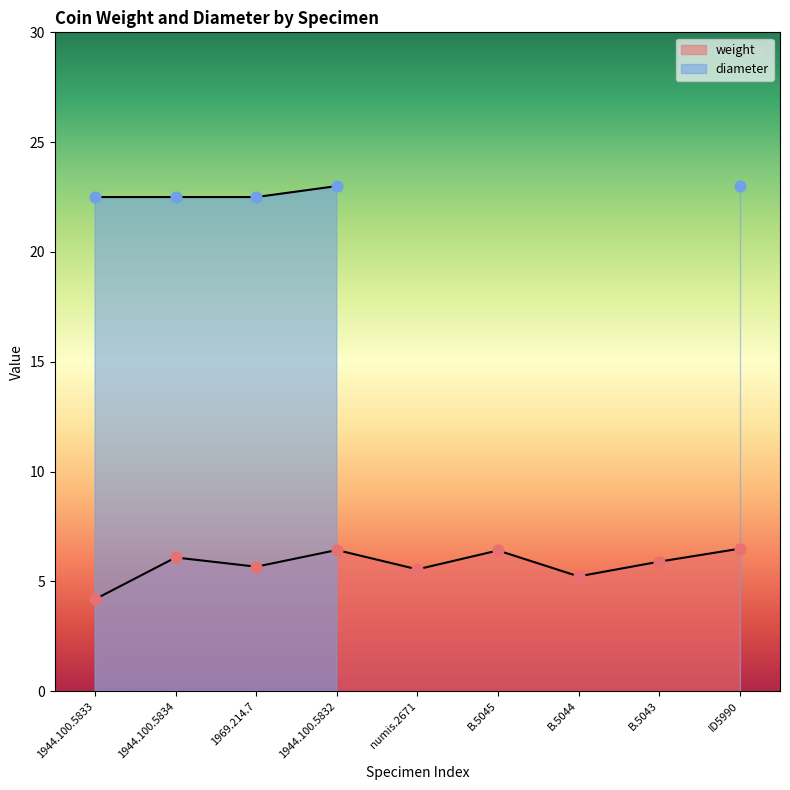

Between ID5990 and B.5043, which is larger?

ID5990